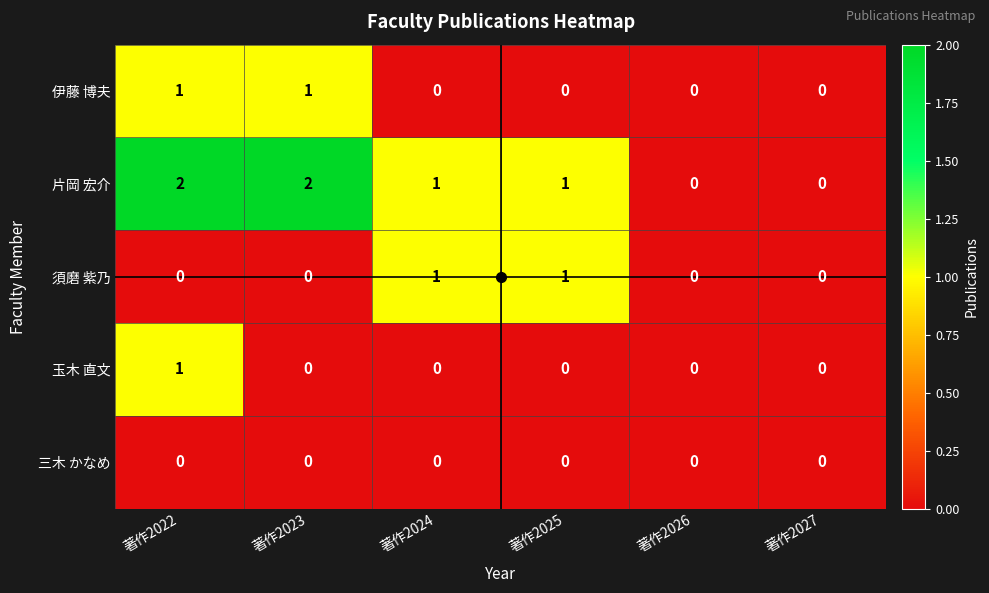

Which series has the widest spread of values?

片岡 宏介